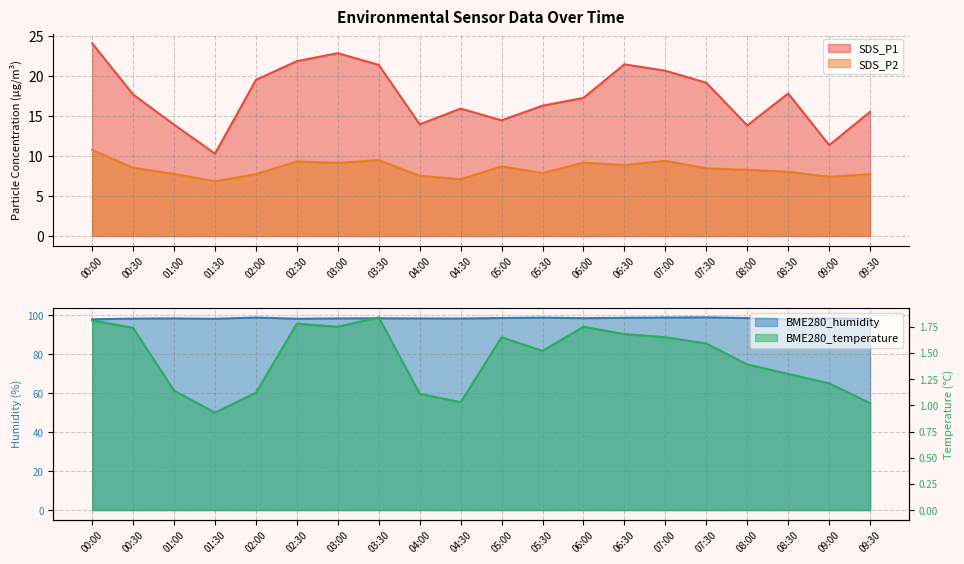

True or false: BME280_humidity has more than 1 points higher than both neighbors.

True